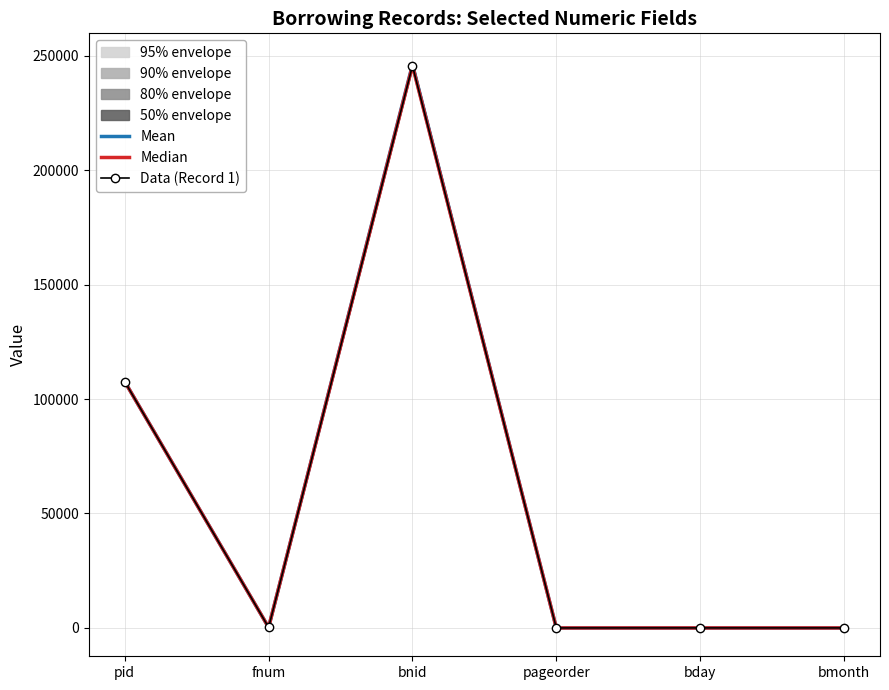

Is it true that Mean equals 405.9 at fnum?

False